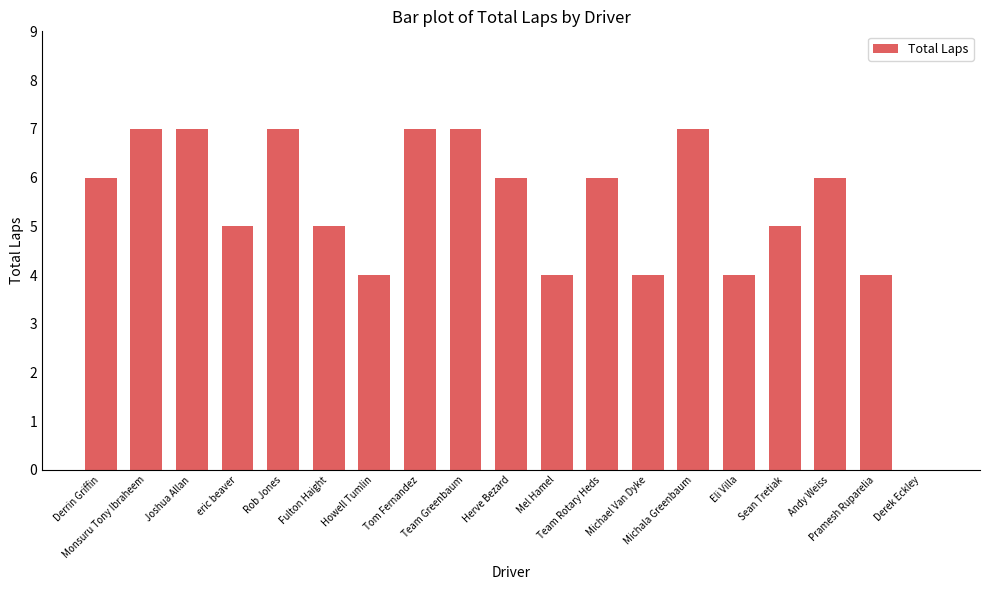

What is the maximum value shown in the chart?

7